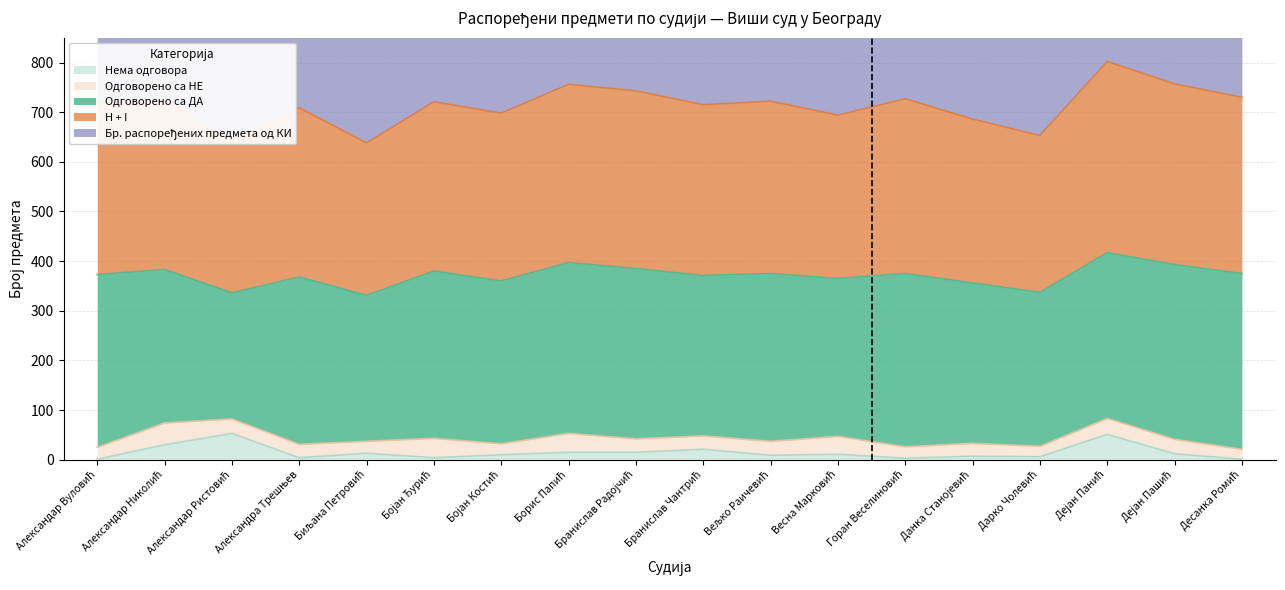

What is the highest value of the Нема одговора series?

53